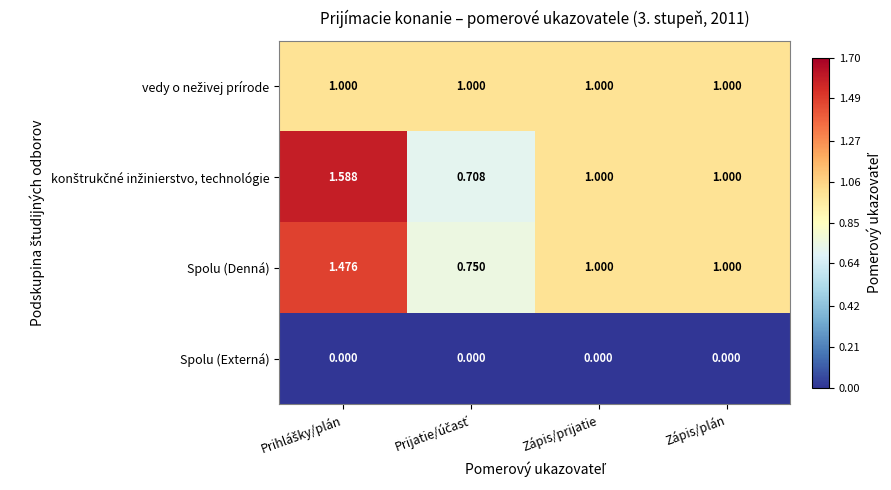

What is the total value across all series at Zápis/prijatie?

3.0